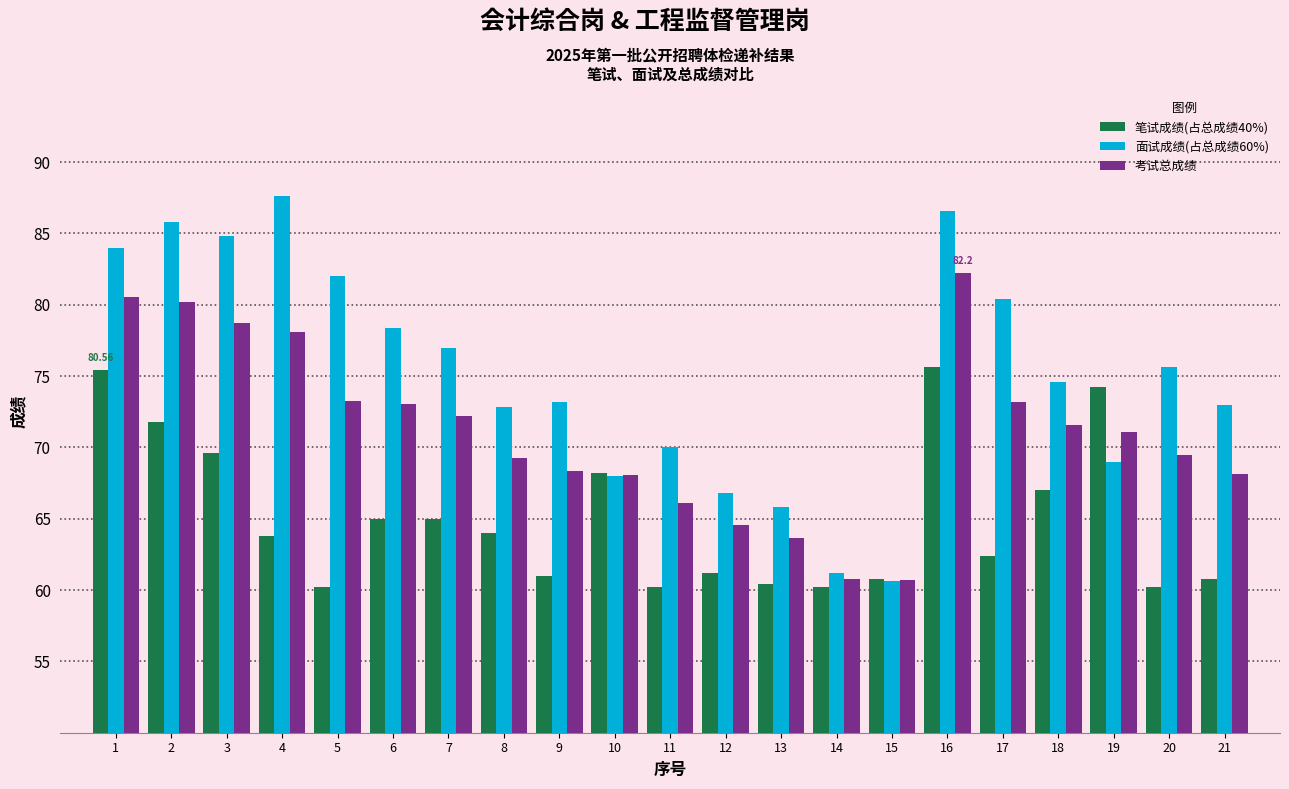

List the series in order of their overall mean, lowest first.

笔试成绩(占总成绩40%), 考试总成绩, 面试成绩(占总成绩60%)